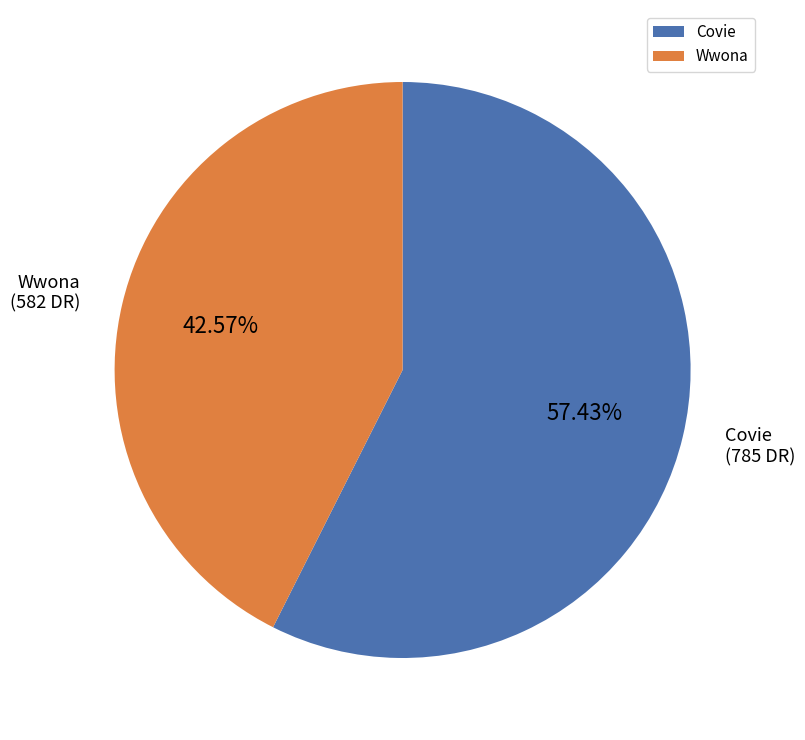

Rank the categories by value from highest to lowest.

Covie, Wwona